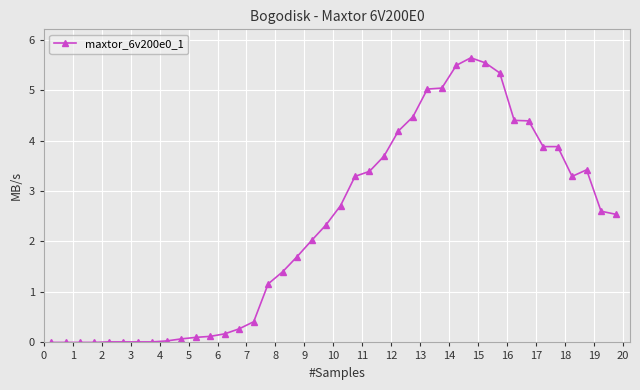

True or false: there are more than 0 points higher than both neighbors.

True